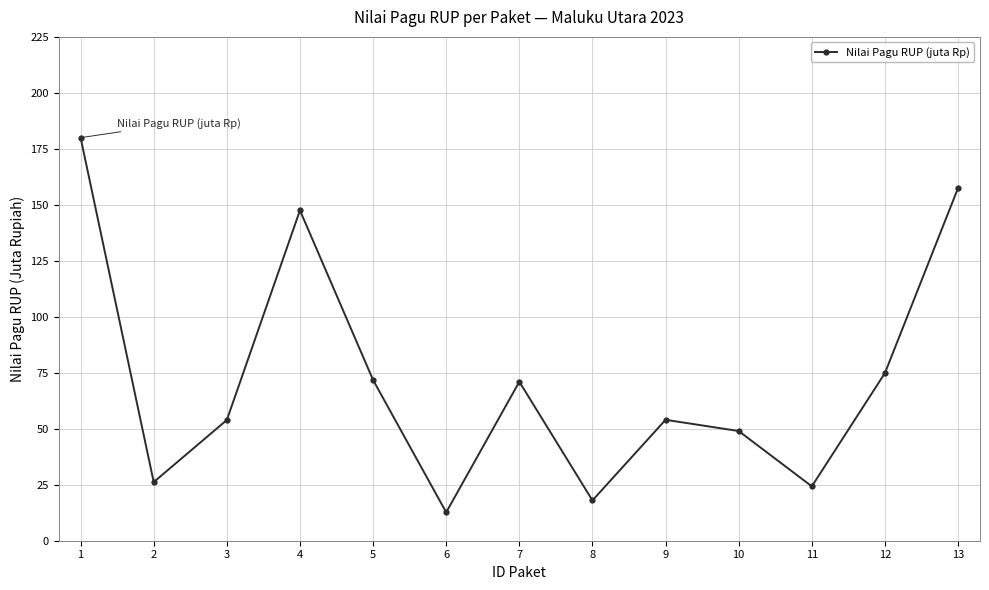

True or false: the data has more than 1 interior local peaks.

True